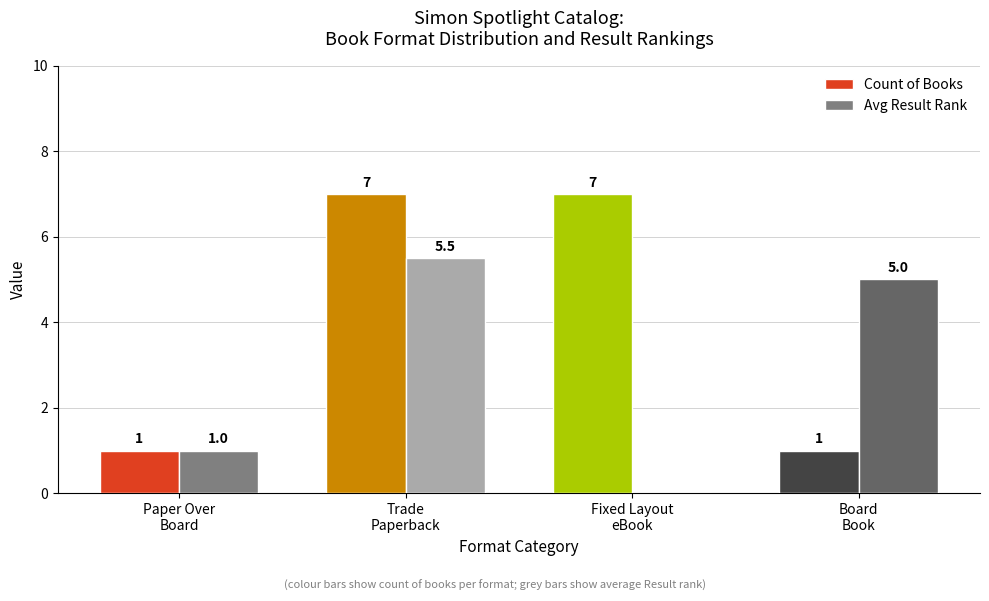

What is the greatest value displayed?

7.0